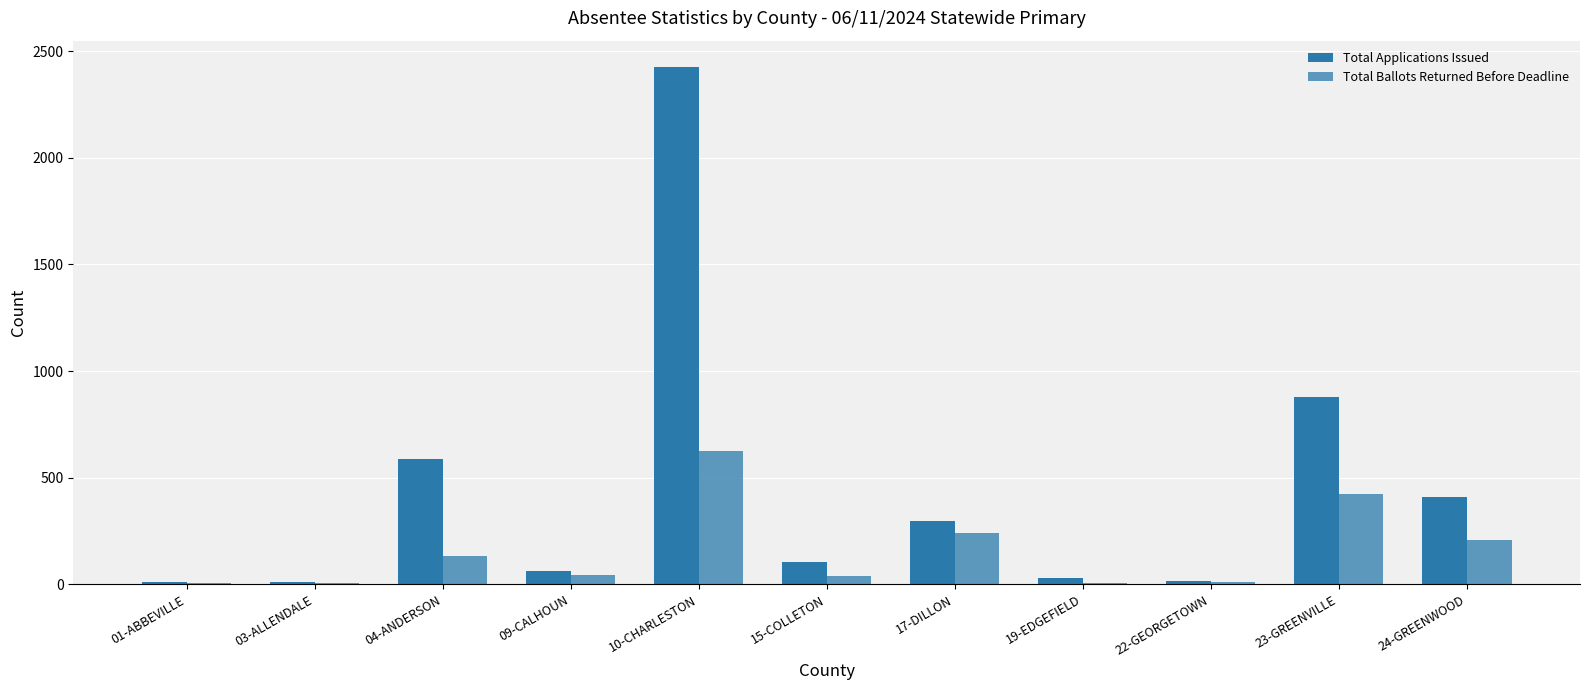

How many distinct data groups are displayed?

2